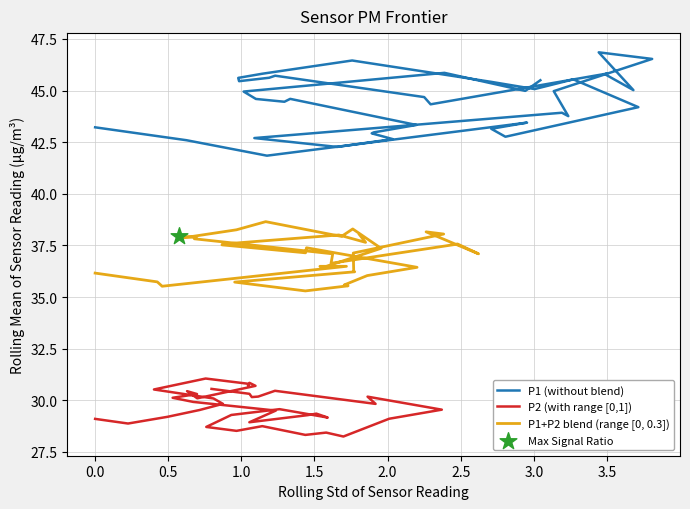

At how many categories does at least one series exceed 36?

40